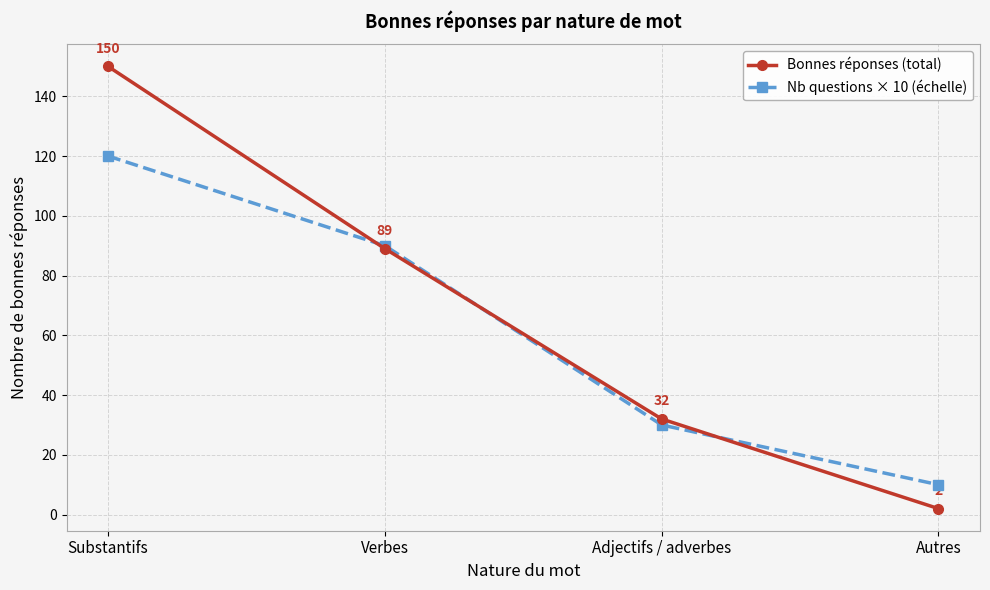

Rank the series by their average value, from lowest to highest.

Nb questions × 10 (échelle), Bonnes réponses (total)